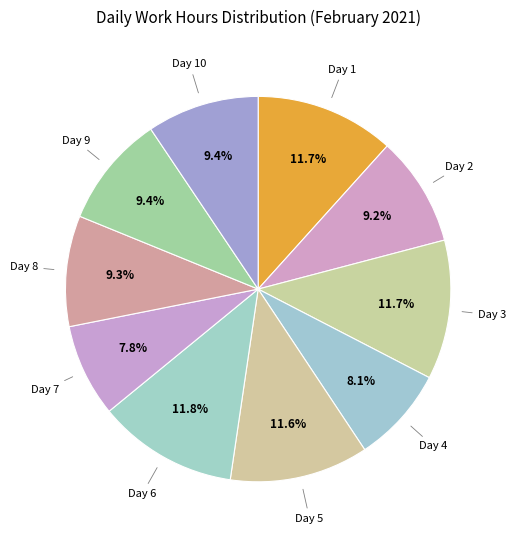

To the nearest percent, what is the average slice percentage?

10%